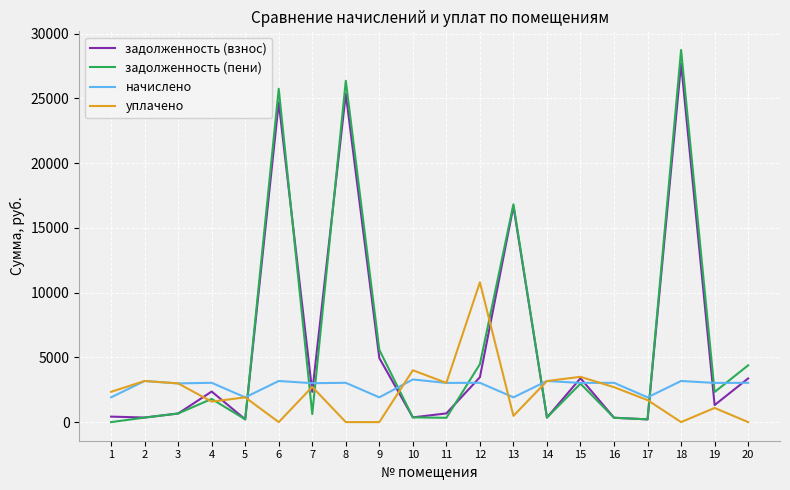

The value of начислено at 11 is 3026.2. True or false?

True